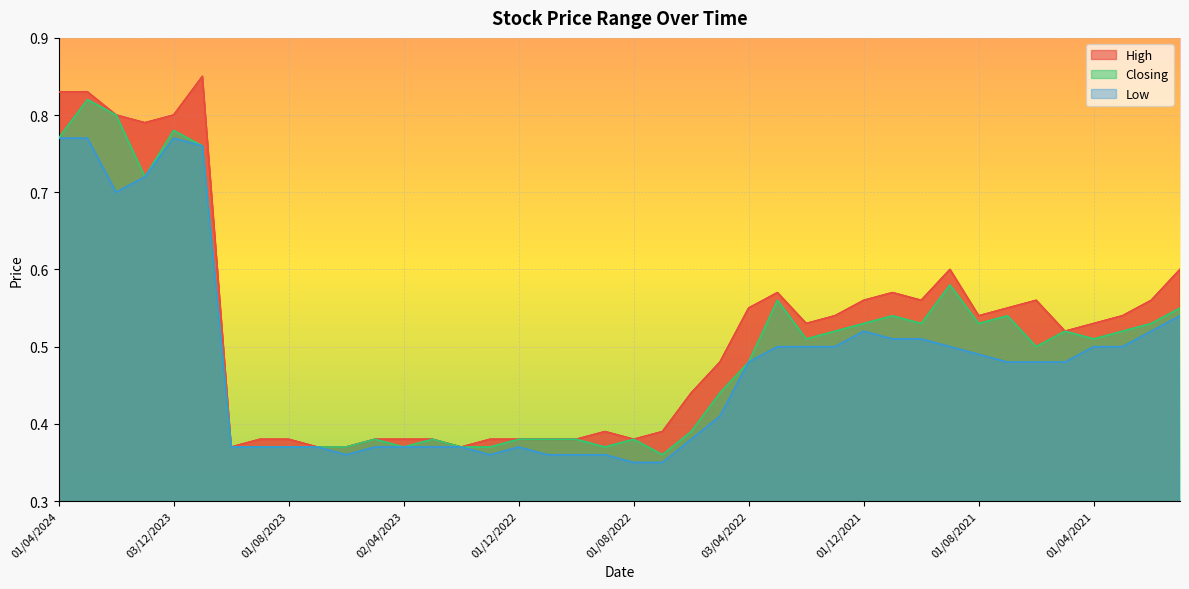

Reading left to right, extract all data points from this chart.

High: 0.8	0.8	0.8	0.8	0.8	0.8	0.4	0.4	0.4	0.4	0.4	0.4	0.4	0.4	0.4	0.4	0.4	0.4	0.4	0.4	0.4	0.4	0.4	0.5	0.6	0.6	0.5	0.5	0.6	0.6	0.6	0.6	0.5	0.6	0.6	0.5	0.5	0.5	0.6	0.6
Closing: 0.8	0.8	0.8	0.7	0.8	0.8	0.4	0.4	0.4	0.4	0.4	0.4	0.4	0.4	0.4	0.4	0.4	0.4	0.4	0.4	0.4	0.4	0.4	0.4	0.5	0.6	0.5	0.5	0.5	0.5	0.5	0.6	0.5	0.5	0.5	0.5	0.5	0.5	0.5	0.6
Low: 0.8	0.8	0.7	0.7	0.8	0.8	0.4	0.4	0.4	0.4	0.4	0.4	0.4	0.4	0.4	0.4	0.4	0.4	0.4	0.4	0.3	0.3	0.4	0.4	0.5	0.5	0.5	0.5	0.5	0.5	0.5	0.5	0.5	0.5	0.5	0.5	0.5	0.5	0.5	0.5